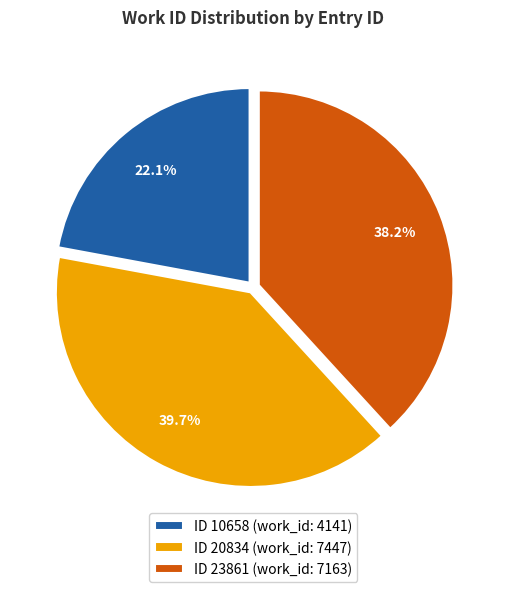

Does ID 23861 (work_id: 7163) represent more than half of the total?

No